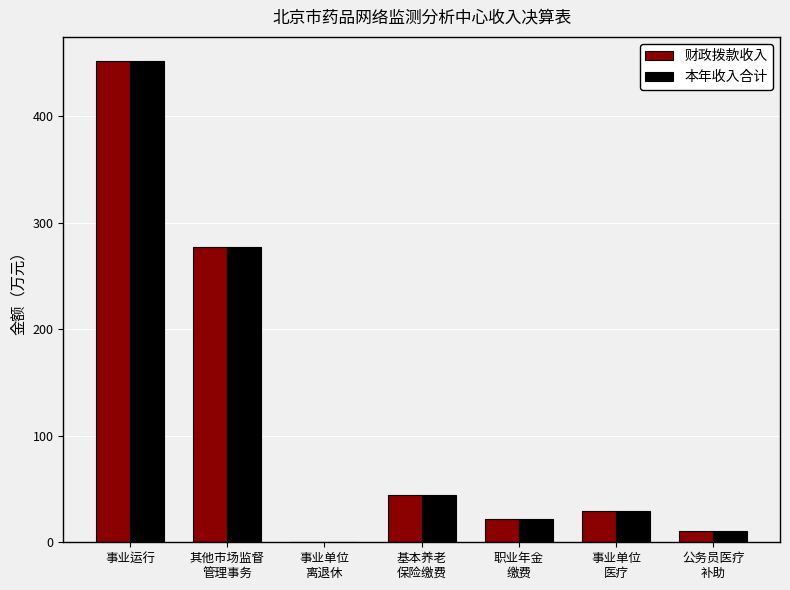

What is the sum of all 本年收入合计 values?

835.7